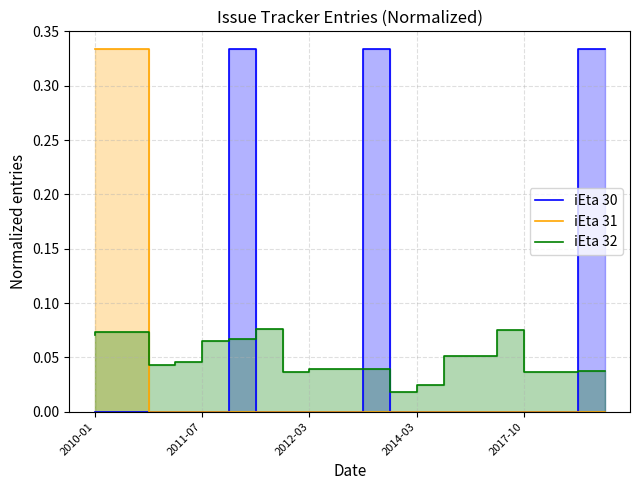

What are all the series names shown in the legend?

iEta 30, iEta 31, iEta 32